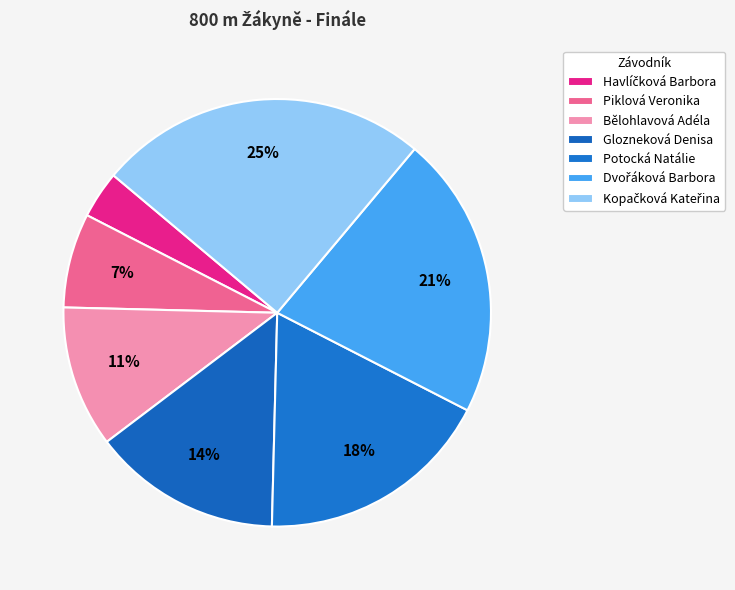

Count the number of slices in the pie.

7